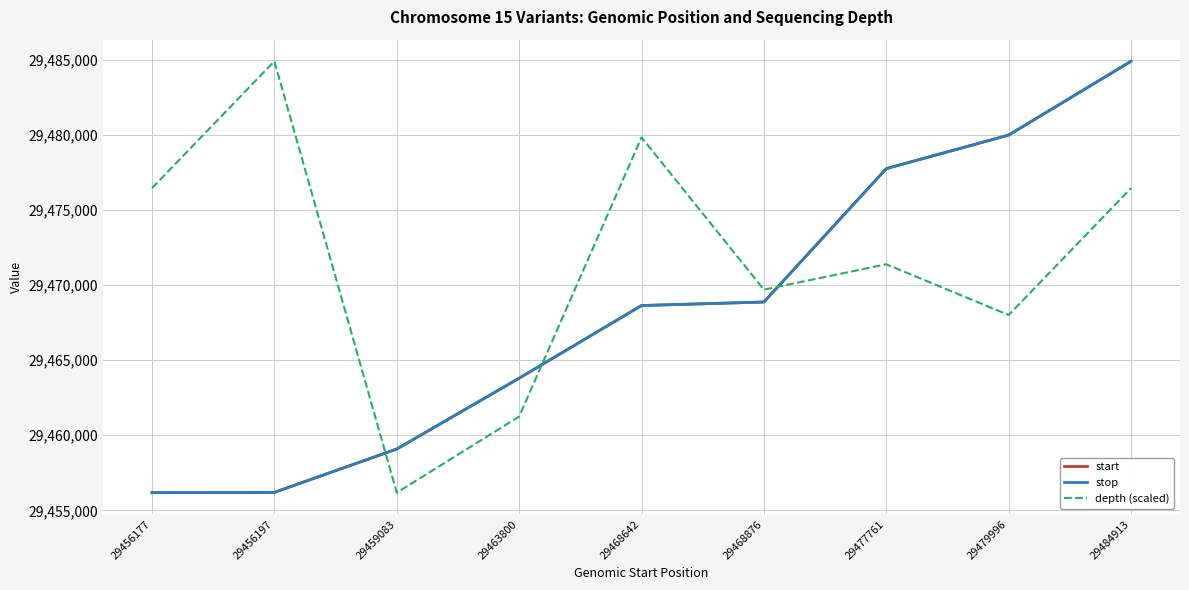

After their last crossing, which series has the higher values: depth (scaled) or stop?

stop